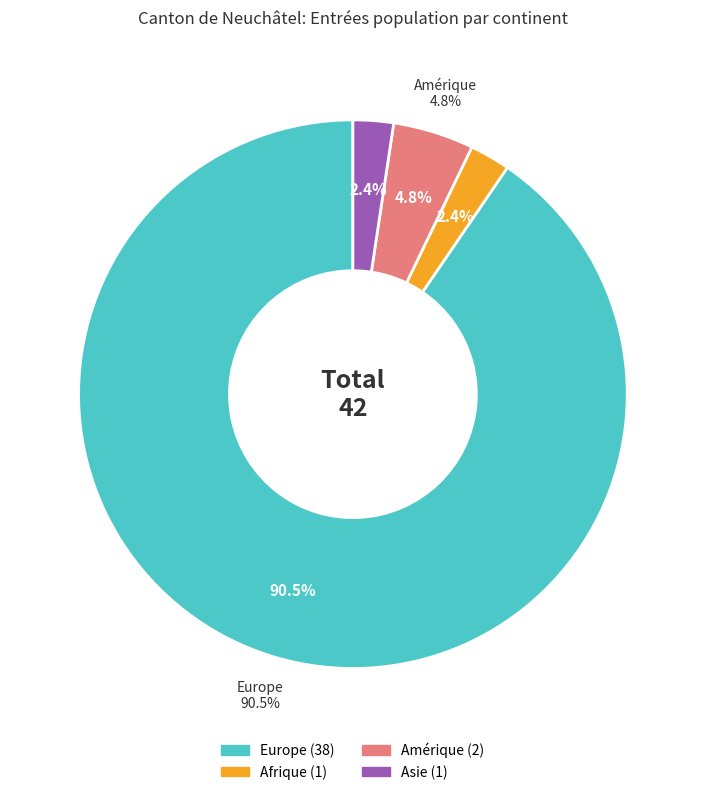

Which slice is the largest?

Europe